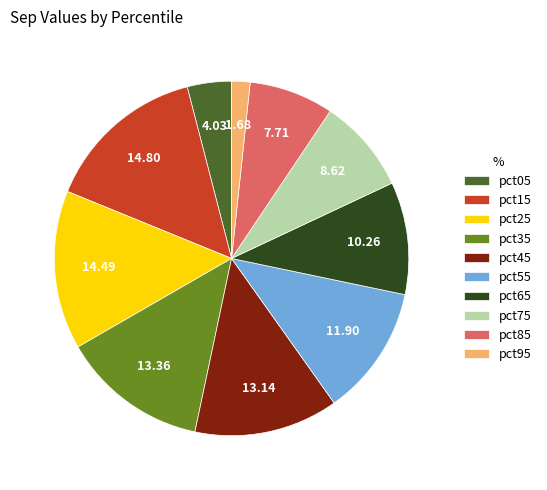

Which has a higher value, pct25 or pct45?

pct25